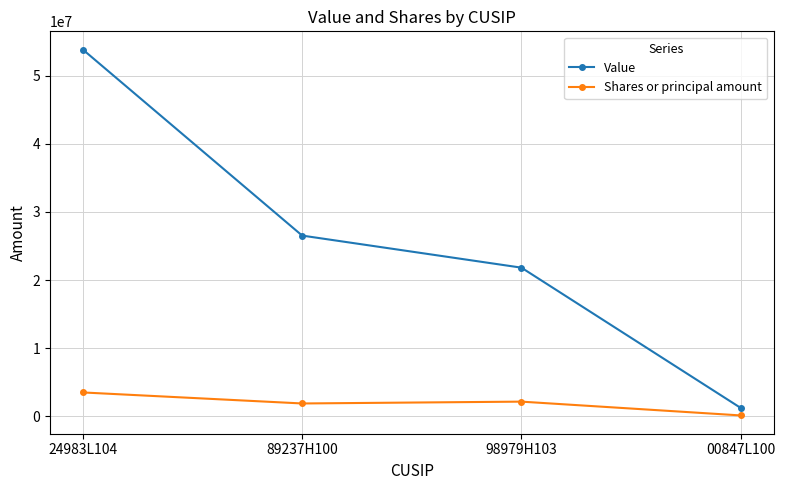

Is the value of Value at 98979H103 greater than the value of Shares or principal amount at 98979H103?

Yes